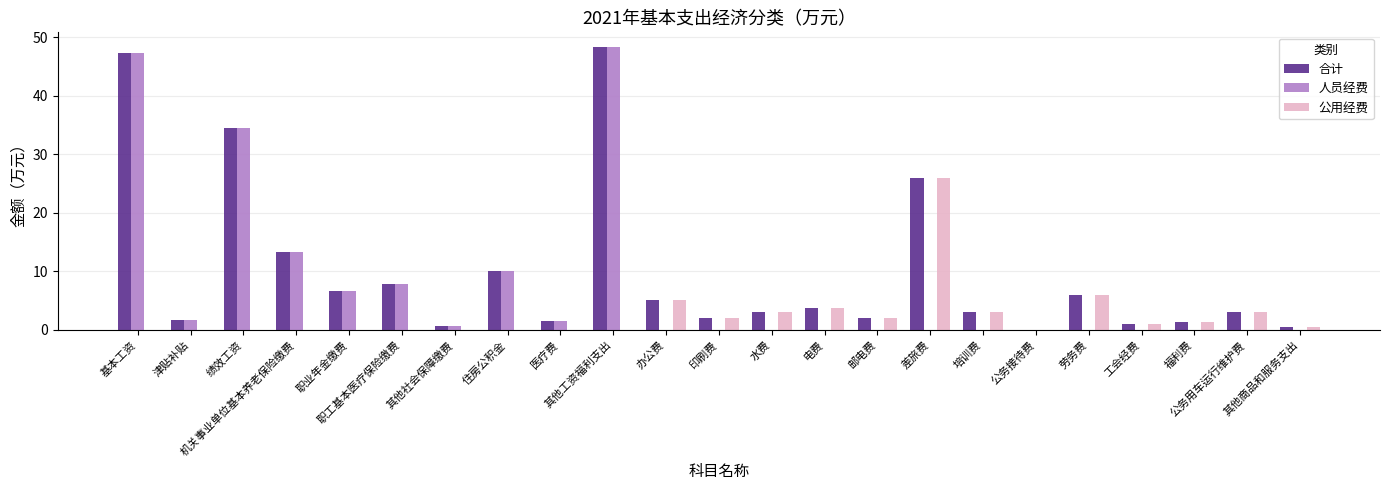

What is the greatest value displayed?

48.4